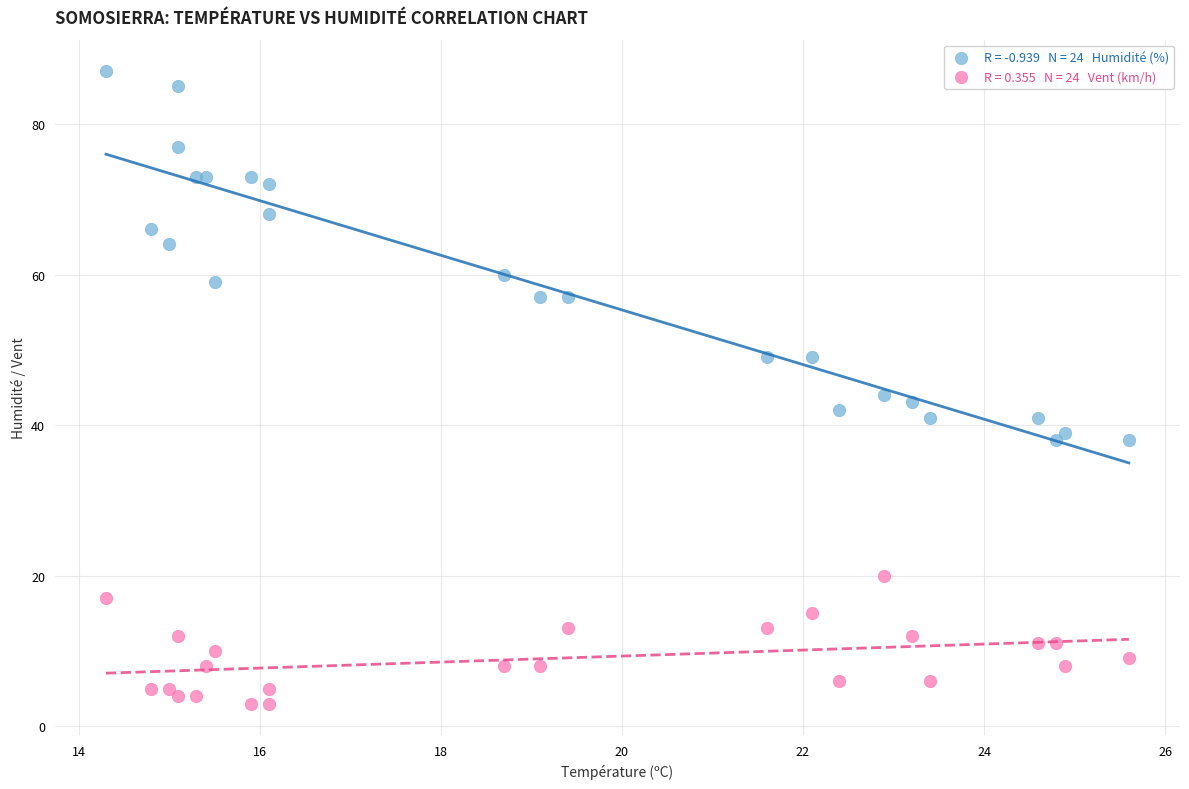

Across all series, what Y value is closest to 45?

44